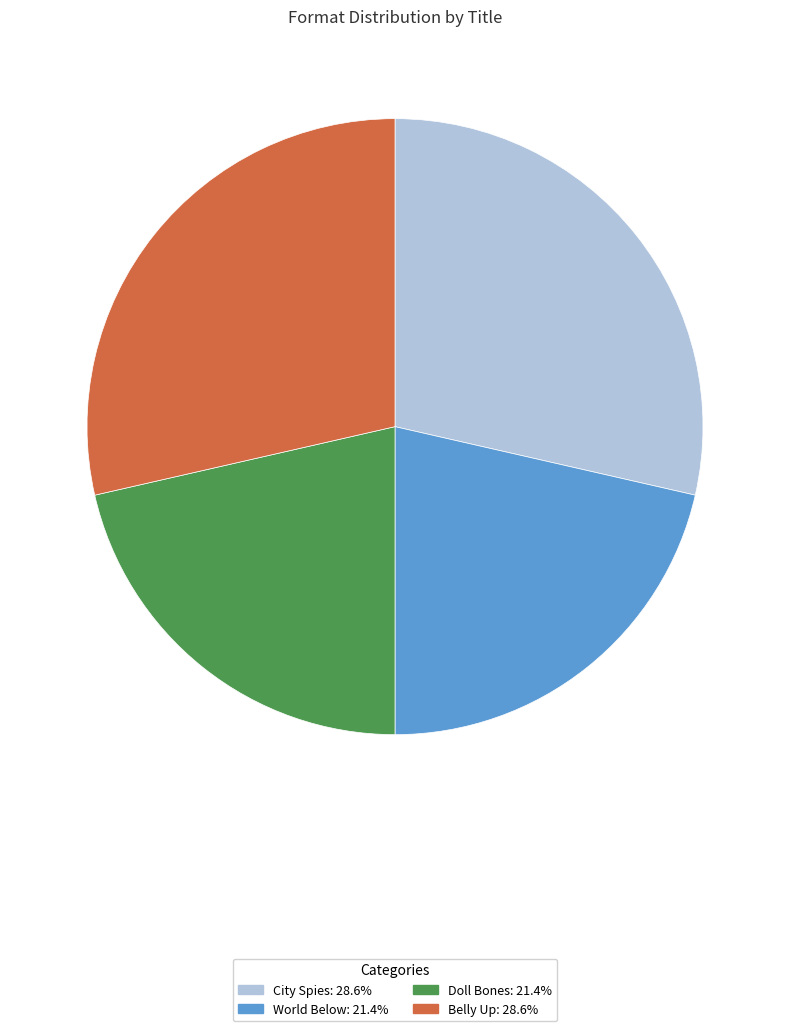

Is there a majority slice in this chart?

No